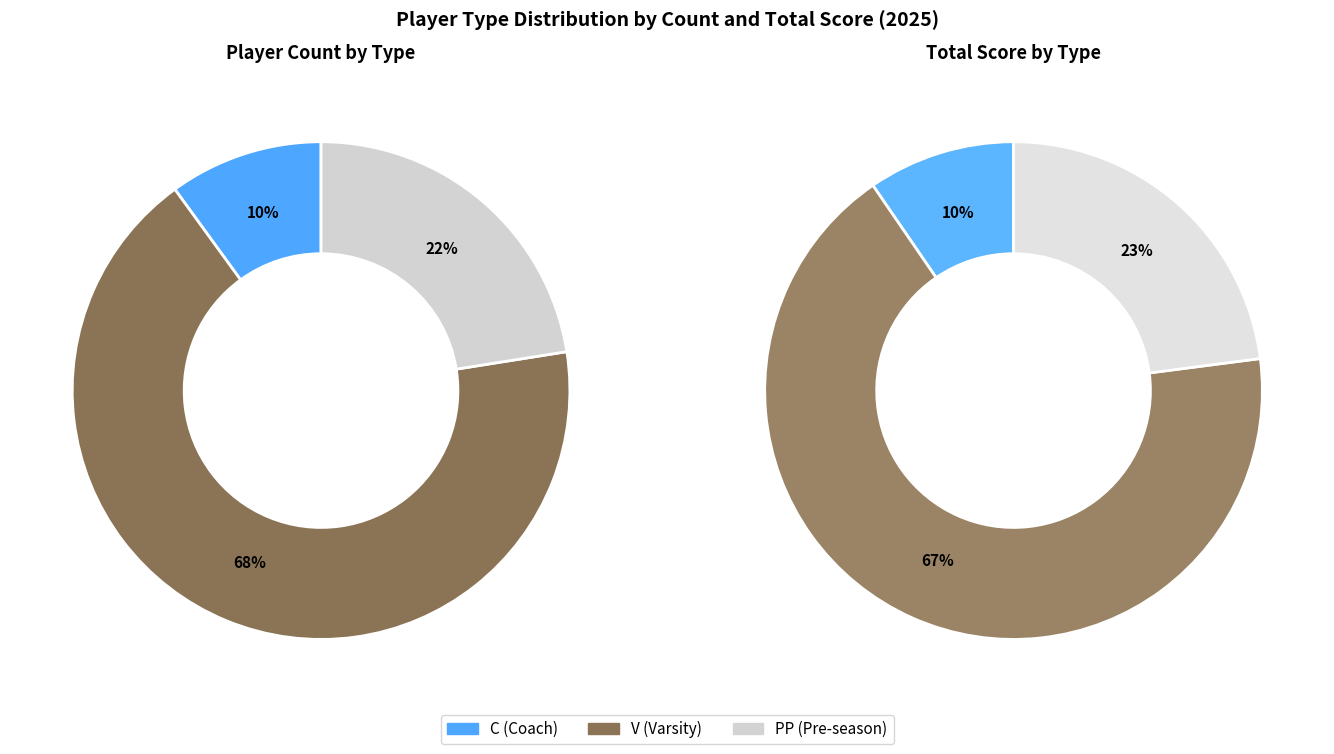

Which slice is the largest?

V